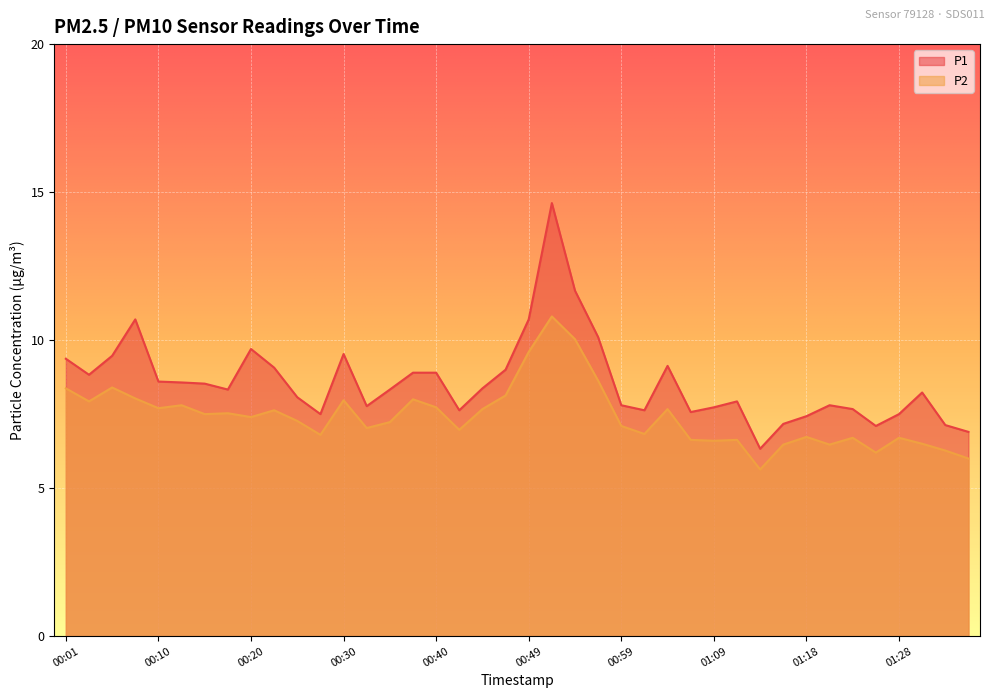

Reading left to right, transcribe all the data shown in this chart.

P1: 9.4	8.8	9.5	10.7	8.6	8.6	8.5	8.3	9.7	9.1	8.1	7.5	9.5	7.8	8.3	8.9	8.9	7.6	8.4	9.0	10.7	14.6	11.7	10.1	7.8	7.6	9.1	7.6	7.7	7.9	6.3	7.2	7.4	7.8	7.7	7.1	7.5	8.2	7.1	6.9
P2: 8.4	7.9	8.4	8.0	7.7	7.8	7.5	7.5	7.4	7.6	7.3	6.8	8.0	7.0	7.2	8.0	7.7	7.0	7.7	8.1	9.6	10.8	10.0	8.6	7.1	6.8	7.7	6.6	6.6	6.6	5.6	6.5	6.7	6.5	6.7	6.2	6.7	6.5	6.3	6.0